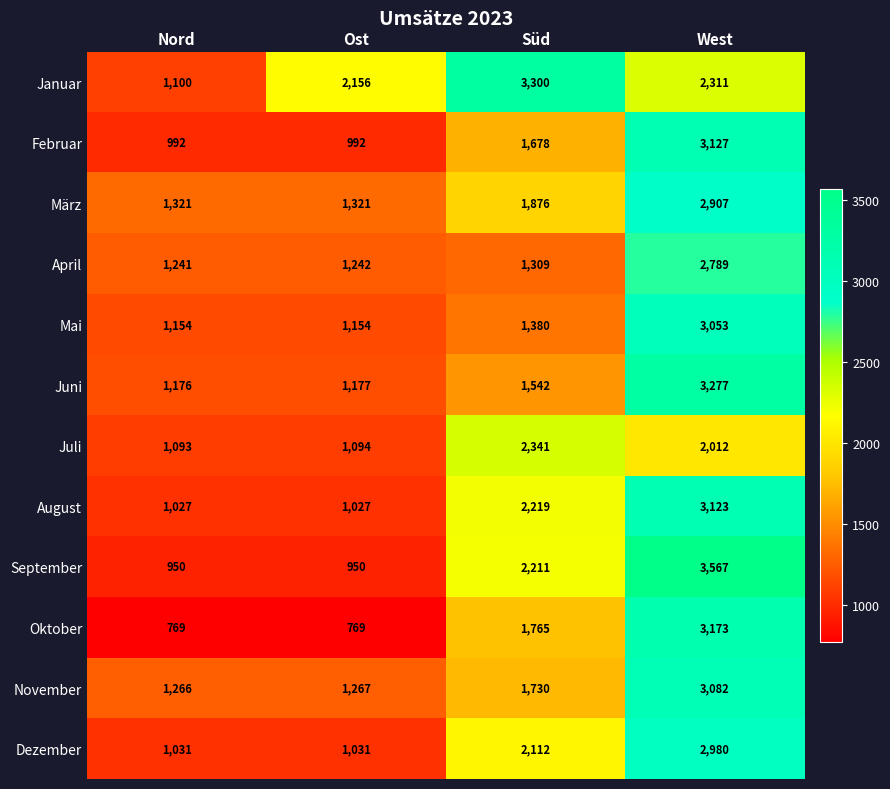

What is the smallest value displayed?

769